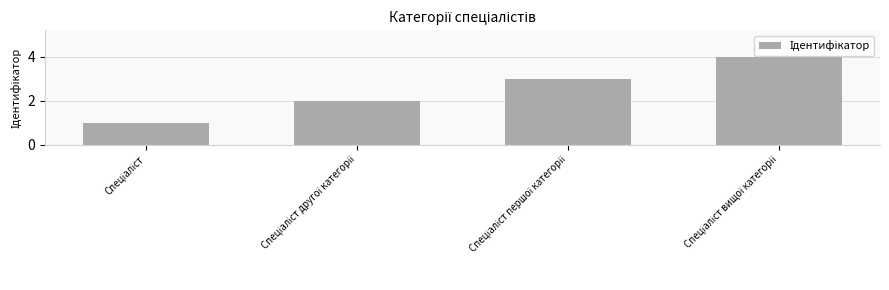

How many categories are shown in the chart?

4